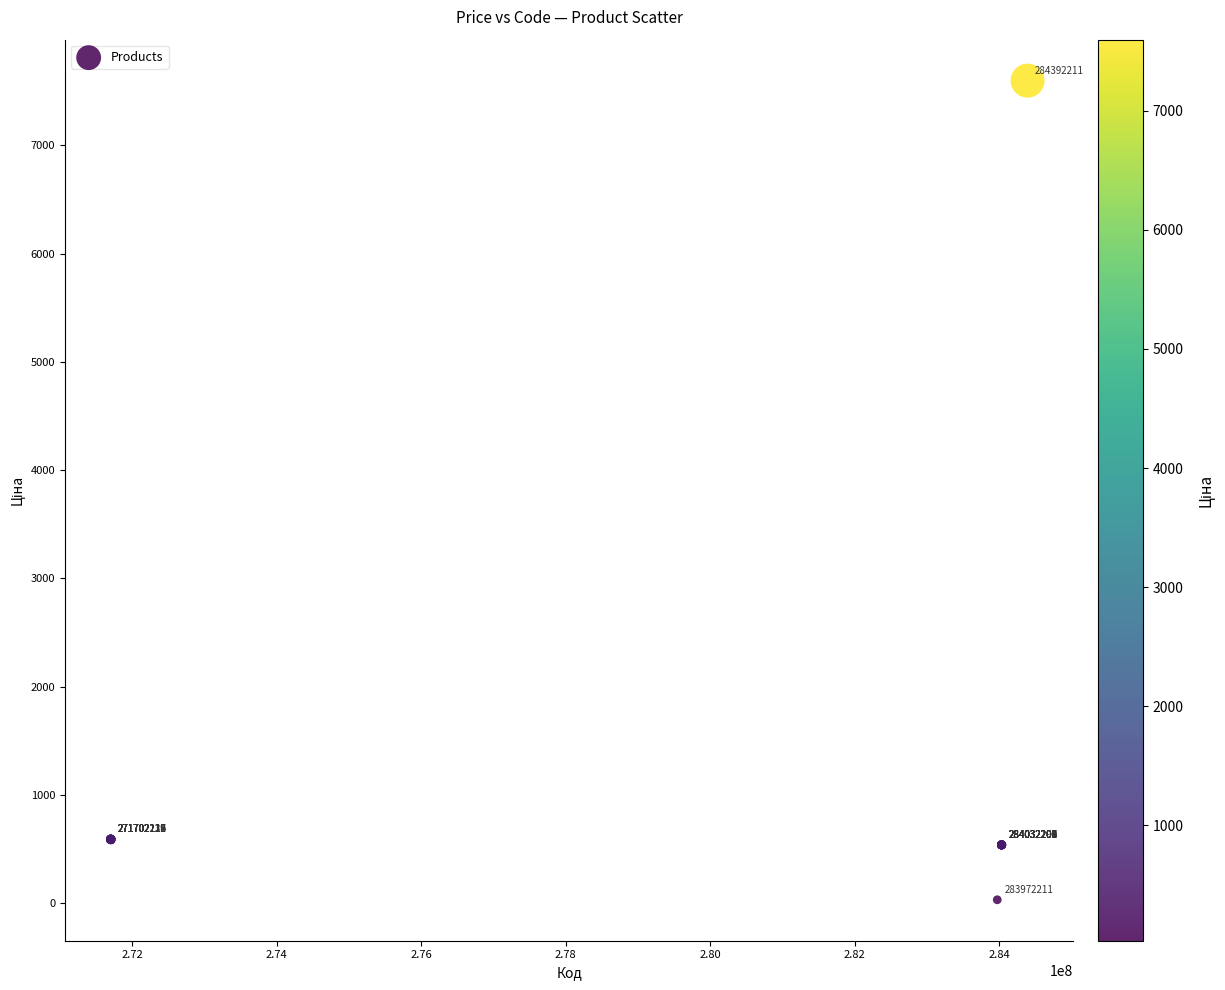

What Y value in the scatter plot is closest to 3814?

589.9